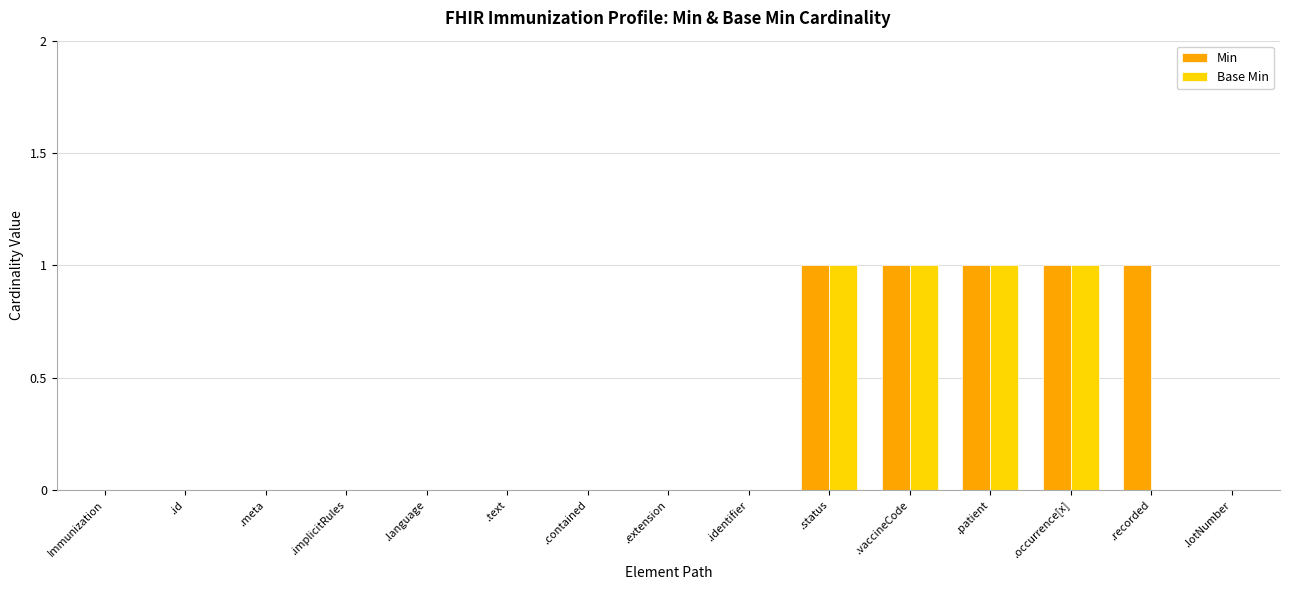

Which series has the largest total across all categories?

Min